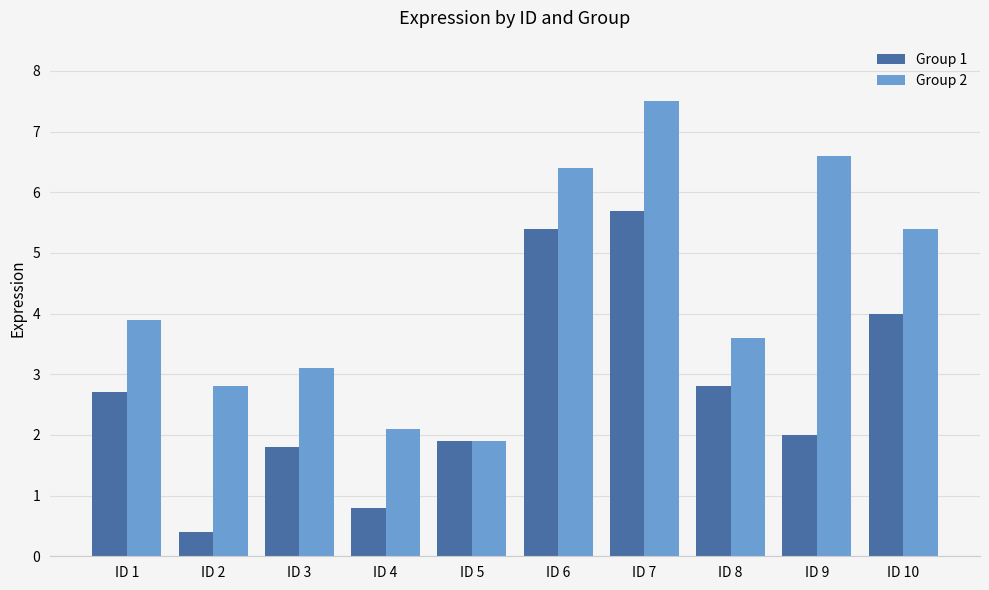

Which series has the largest range (max minus min)?

Group 2